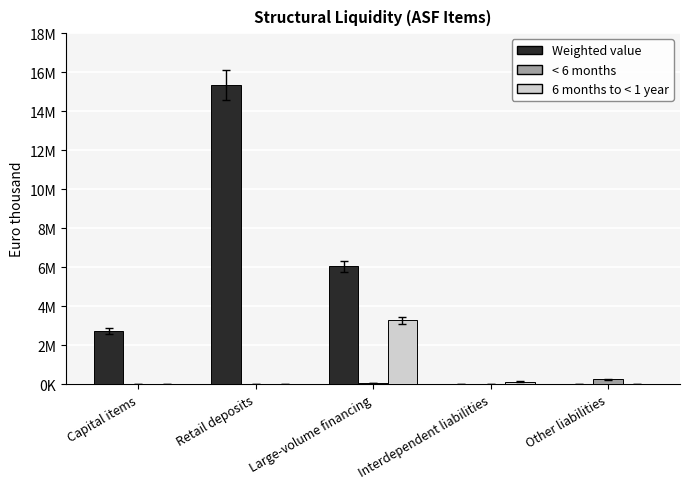

Are the bars grouped side by side (vs. stacked)?

Yes